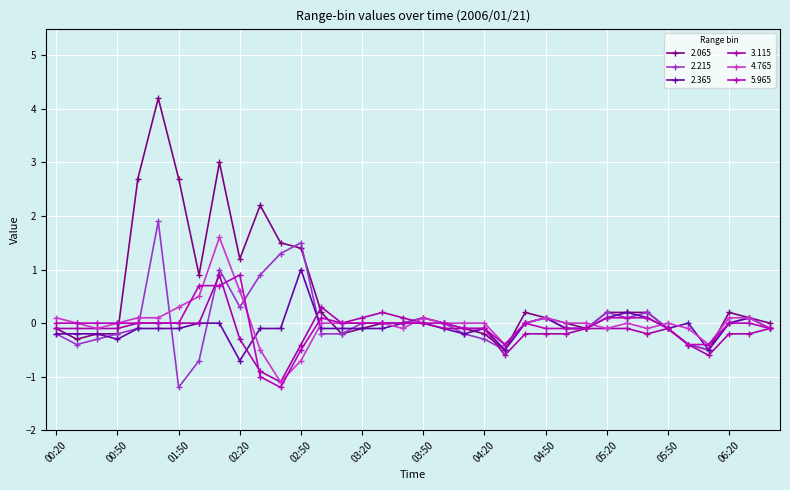

What is the difference between the maximum and second lowest values in the 2.215 series?

2.6